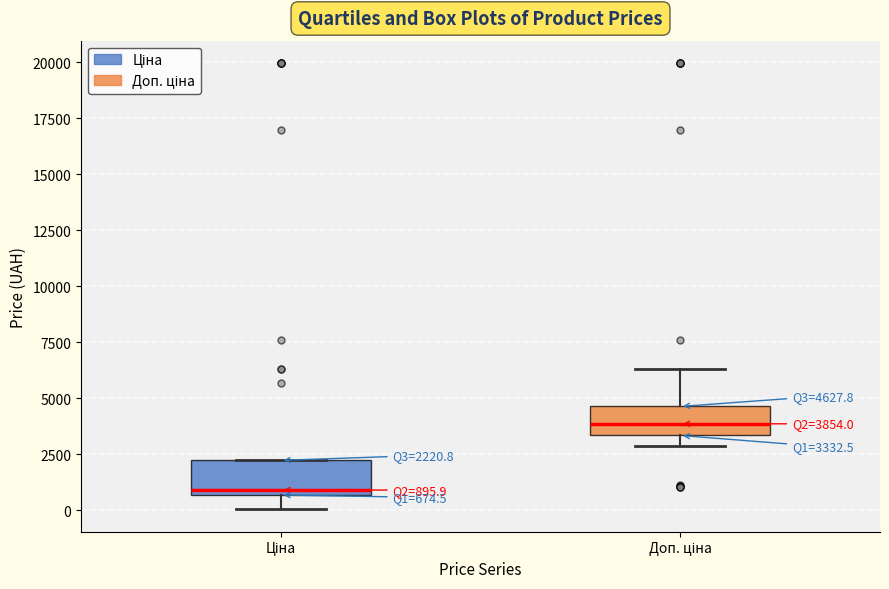

Which box's median line is the lowest?

Ціна